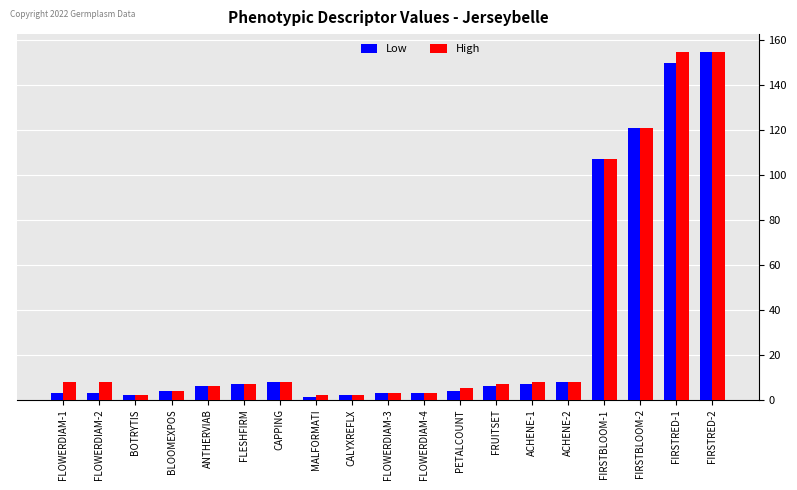

At which category is the sum across all series the highest?

FIRSTRED-2